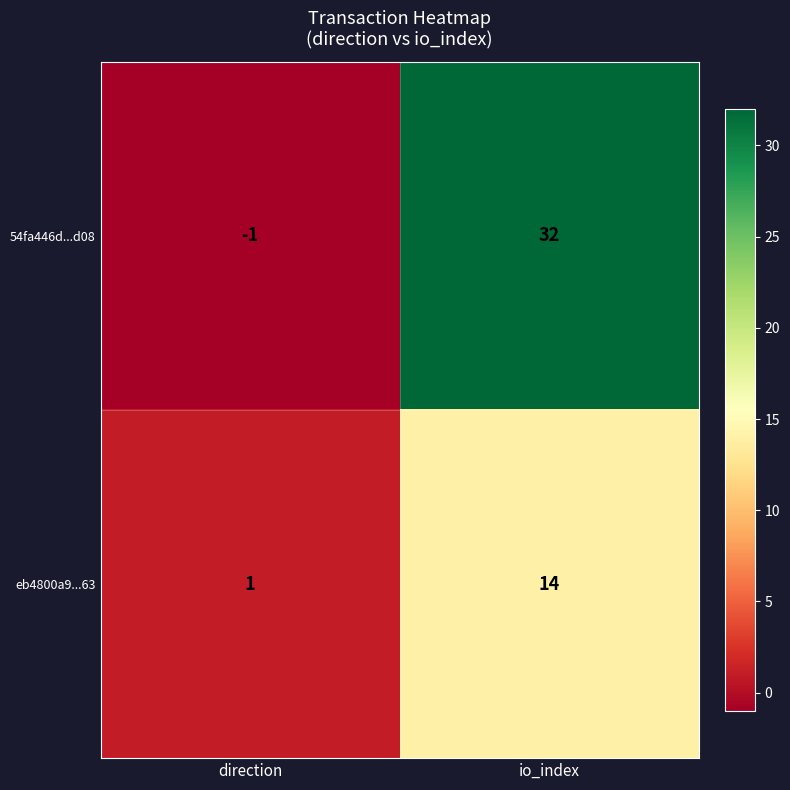

At which category is the sum across all series the highest?

io_index